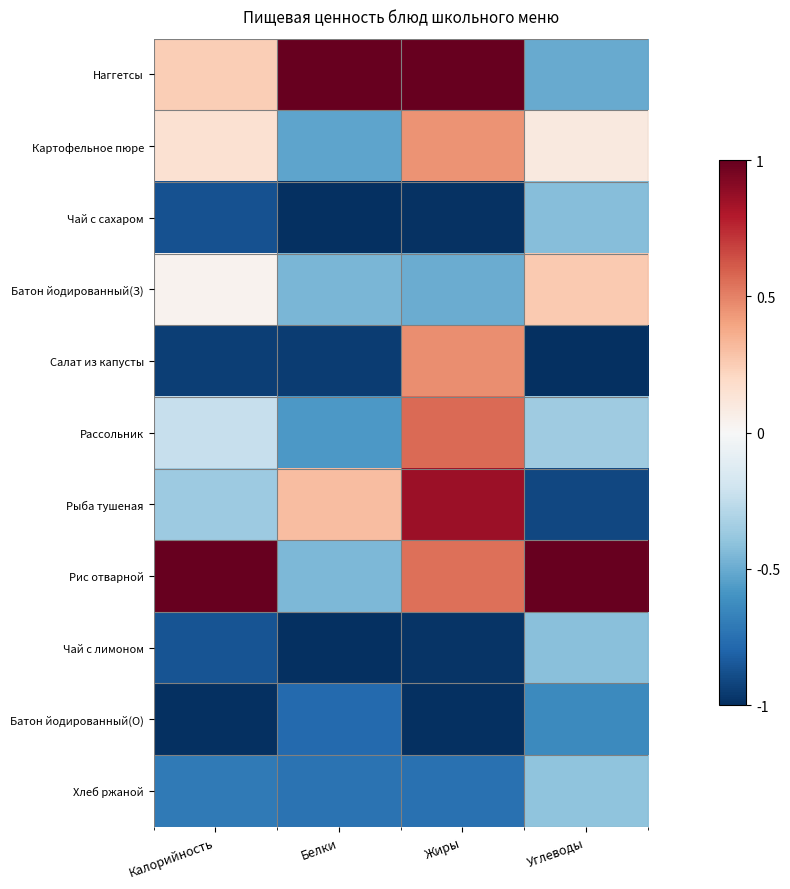

Which series changed the most between Калорийность and Жиры?

Салат из капусты